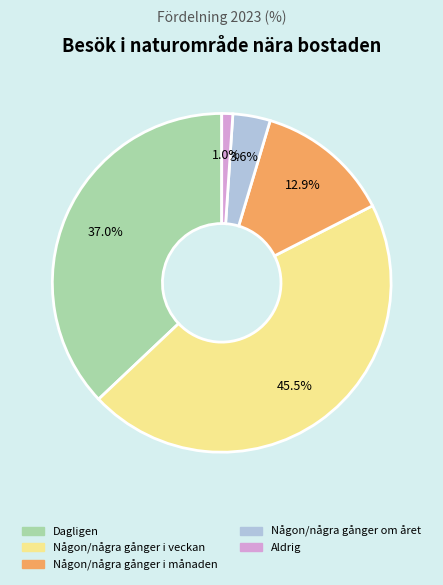

Is Någon/några gånger om året the majority of the pie?

No